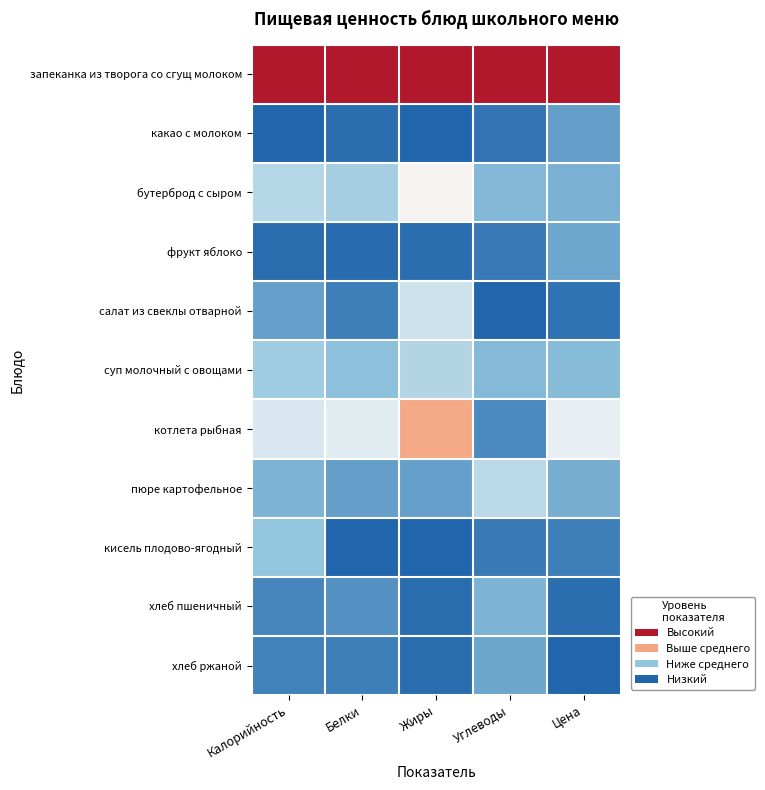

Reading right to left, transcribe all the data shown in this chart.

запеканка из творога со сгущ молоком: Цена=1.0	Углеводы=1.0	Жиры=1.0	Белки=1.0	Калорийность=1.0
какао с молоком: Цена=0.2	Углеводы=0.0	Жиры=0.0	Белки=0.0	Калорийность=0.0
бутерброд с сыром: Цена=0.2	Углеводы=0.2	Жиры=0.5	Белки=0.3	Калорийность=0.3
фрукт яблоко: Цена=0.2	Углеводы=0.1	Жиры=0.0	Белки=0.0	Калорийность=0.0
салат из свеклы отварной: Цена=0.0	Углеводы=0.0	Жиры=0.4	Белки=0.1	Калорийность=0.2
суп молочный с овощами: Цена=0.2	Углеводы=0.2	Жиры=0.3	Белки=0.2	Калорийность=0.3
котлета рыбная: Цена=0.5	Углеводы=0.1	Жиры=0.7	Белки=0.4	Калорийность=0.4
пюре картофельное: Цена=0.2	Углеводы=0.4	Жиры=0.2	Белки=0.2	Калорийность=0.2
кисель плодово-ягодный: Цена=0.1	Углеводы=0.1	Жиры=0.0	Белки=0.0	Калорийность=0.3
хлеб пшеничный: Цена=0.0	Углеводы=0.2	Жиры=0.0	Белки=0.1	Калорийность=0.1
хлеб ржаной: Цена=0.0	Углеводы=0.2	Жиры=0.0	Белки=0.1	Калорийность=0.1